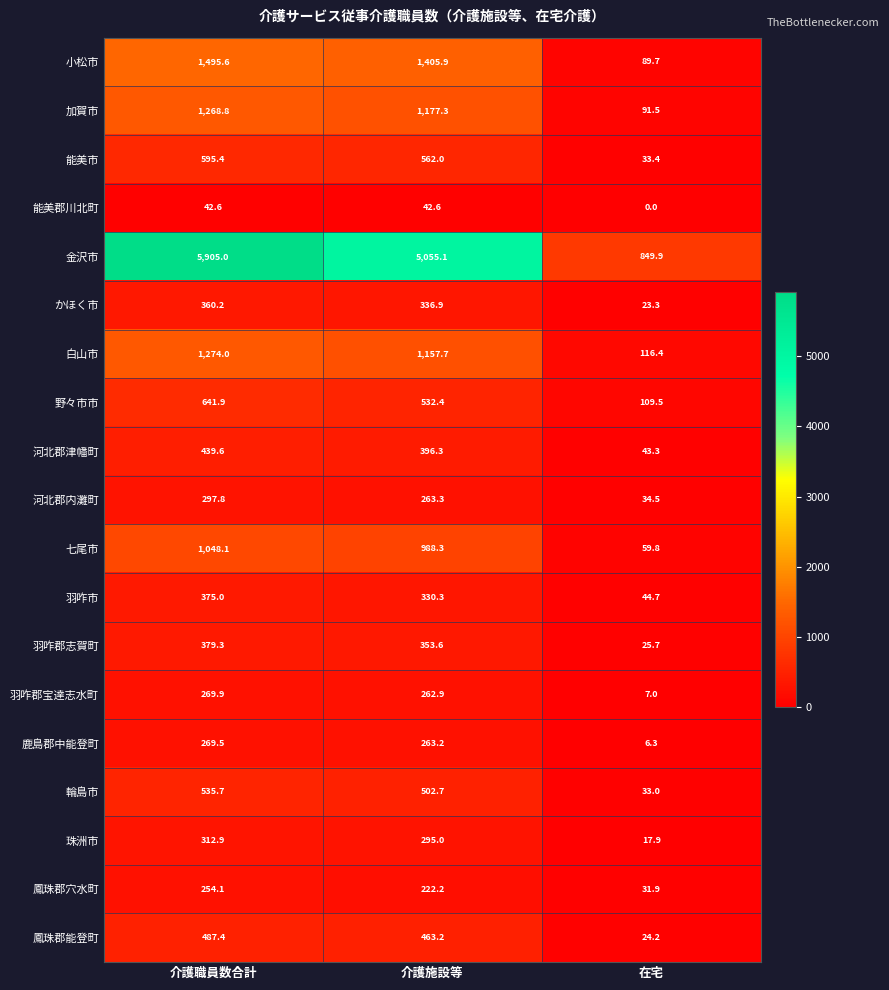

The 金沢市 series shows 5055.1 at 介護施設等. True or false?

True